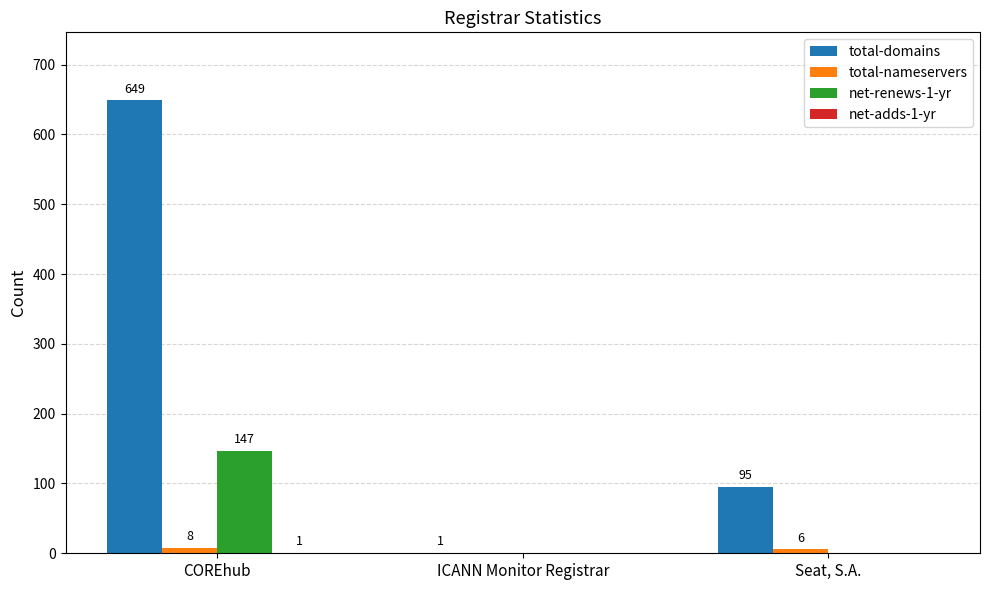

At which label does net-renews-1-yr reach its peak?

COREhub